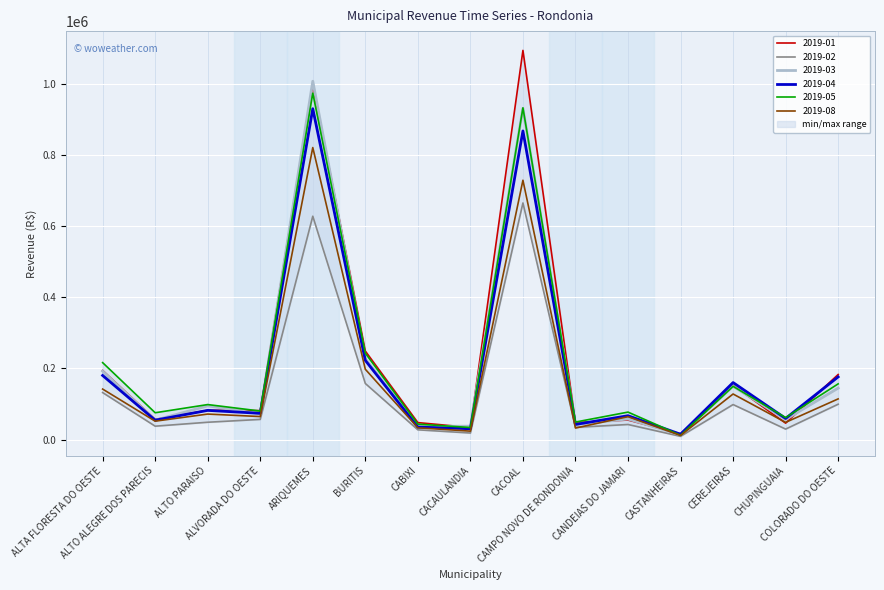

True or false: 2019-01 has a value of 194080.1 at ALTA FLORESTA DO OESTE.

True